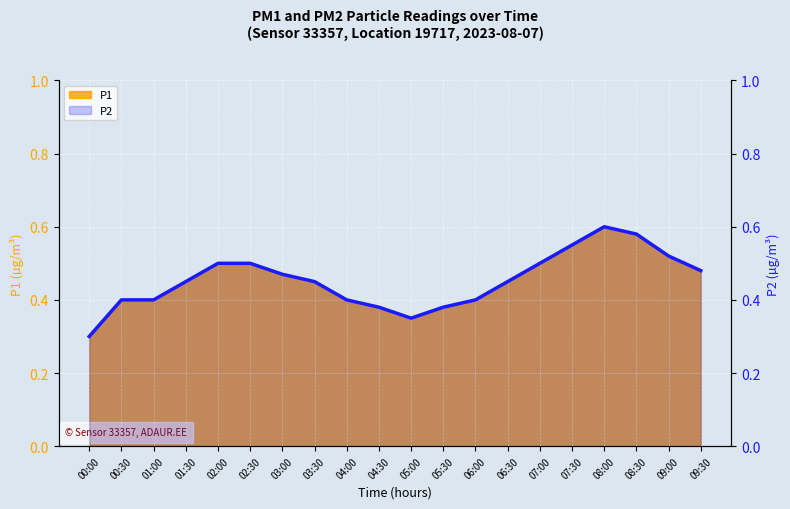

Count the values in the range 0 to 1.

20